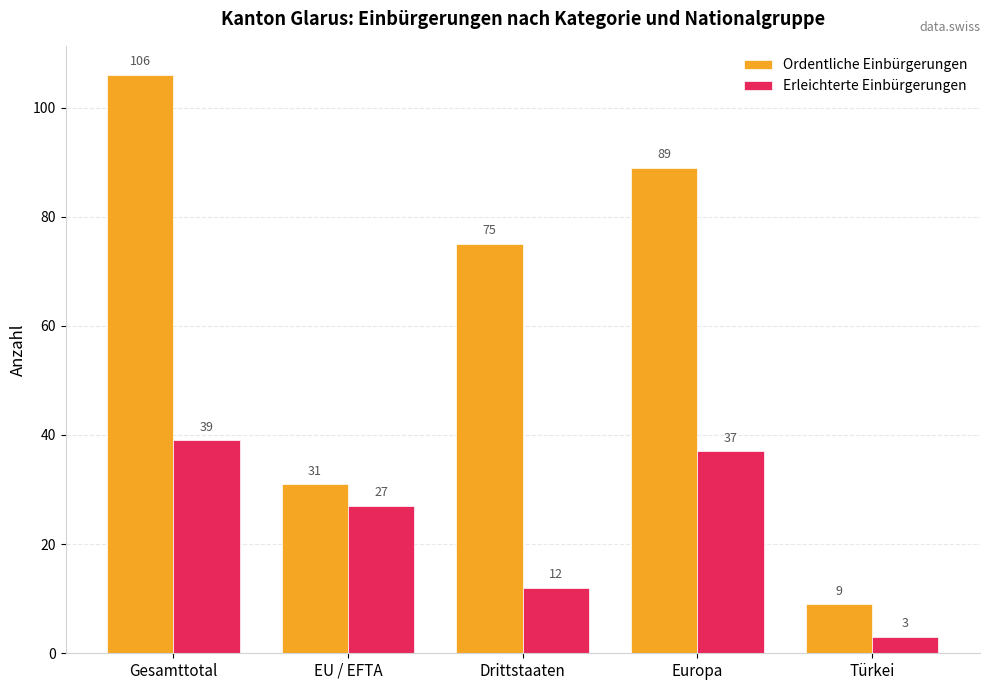

Is it true that Ordentliche Einbürgerungen equals 16 at Türkei?

False